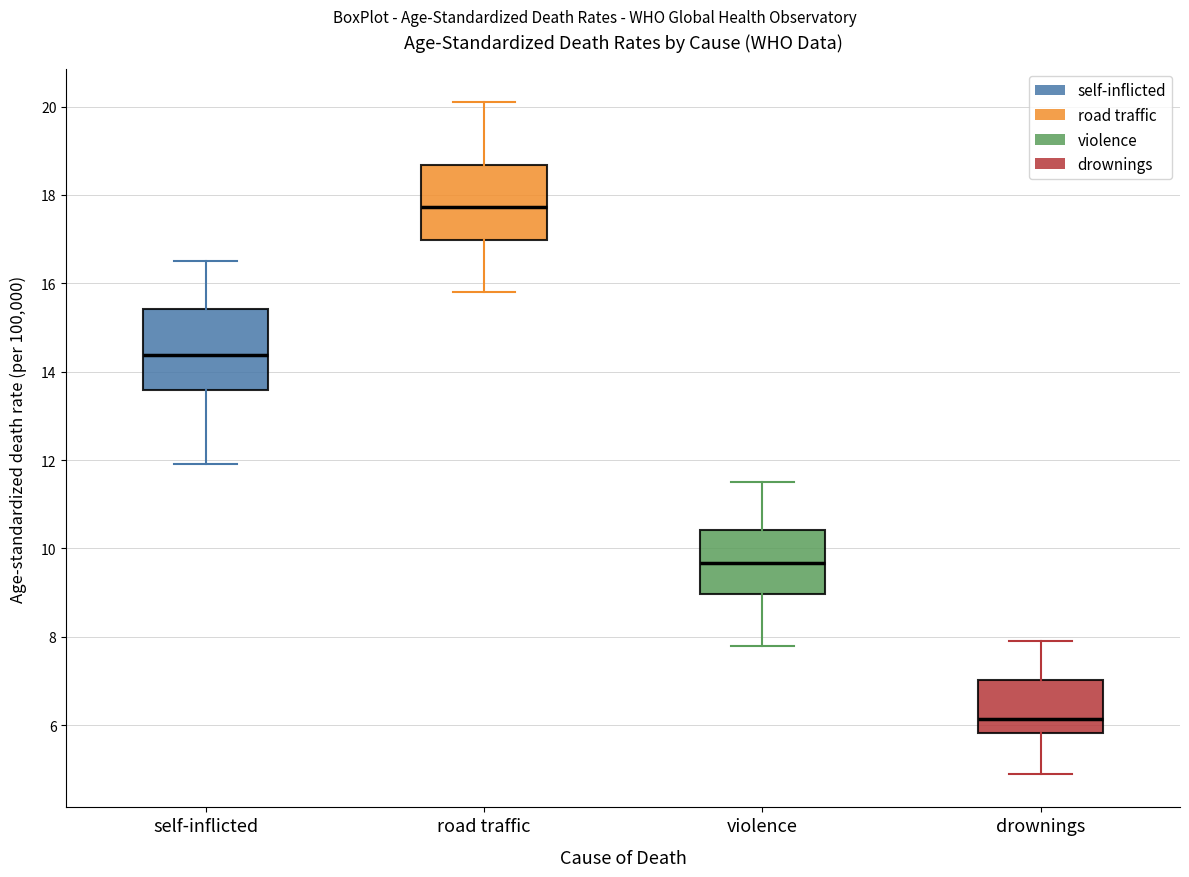

Where is the lower edge of the box for road traffic on the y-axis? The values are not printed on the chart, so give them approximately, as read against the axis.

17.0